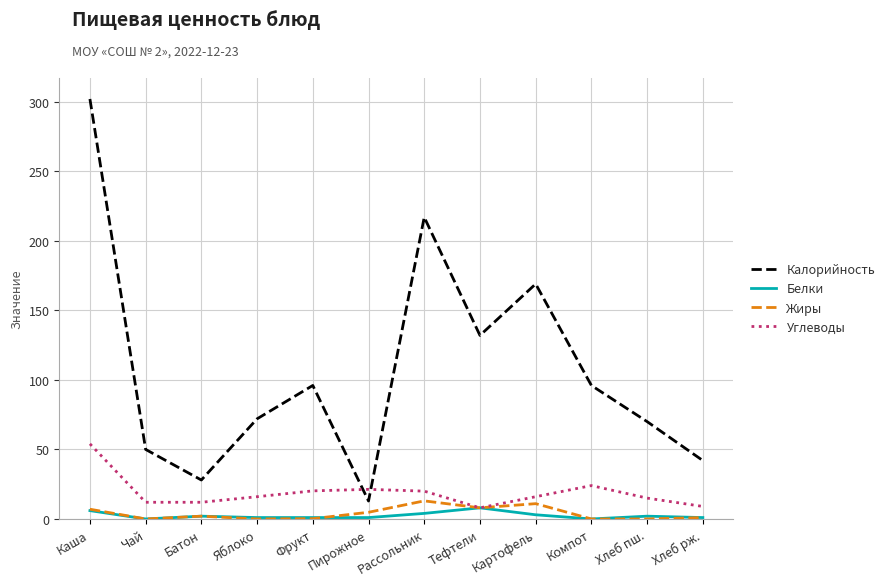

At which label does Углеводы reach its peak?

Каша